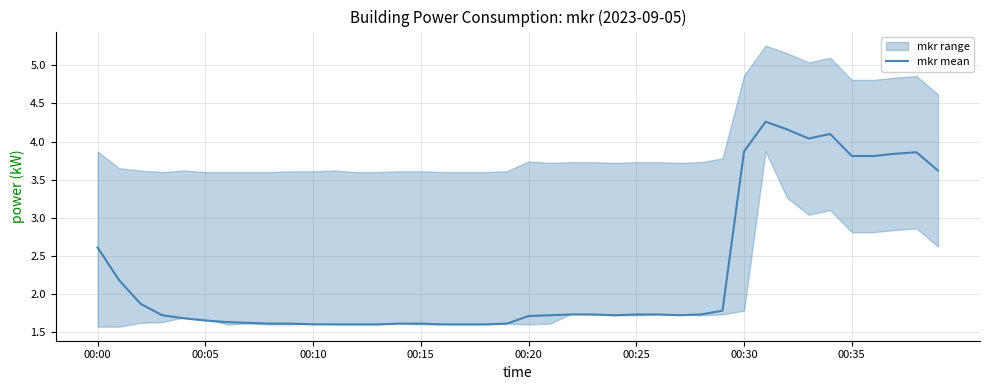

What is the change in value from 23 to 34?

+2.4